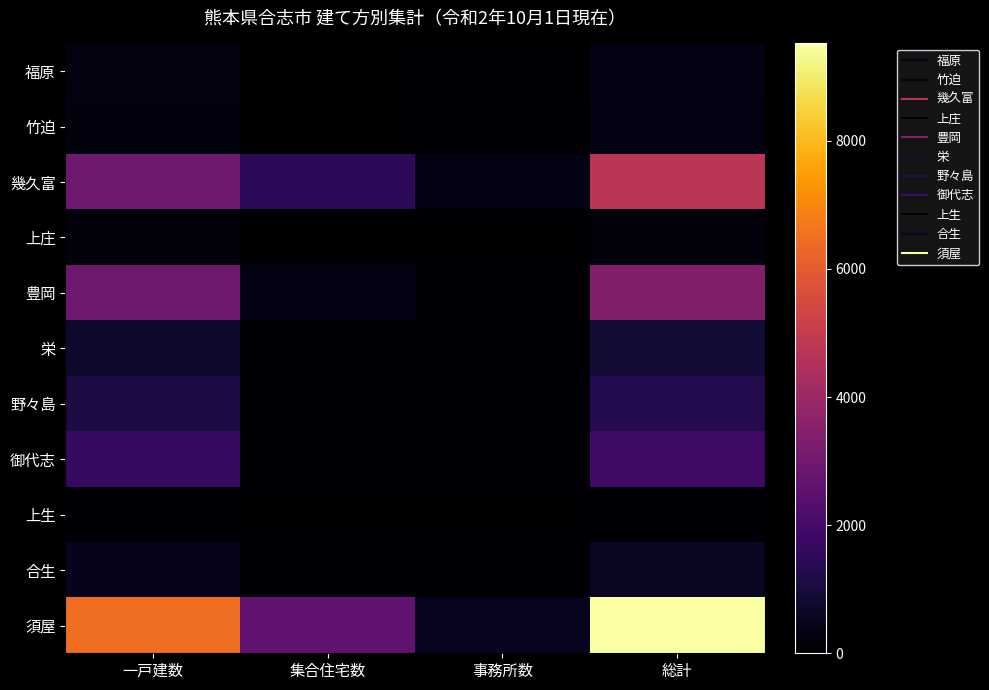

Count the number of data series in this chart.

11